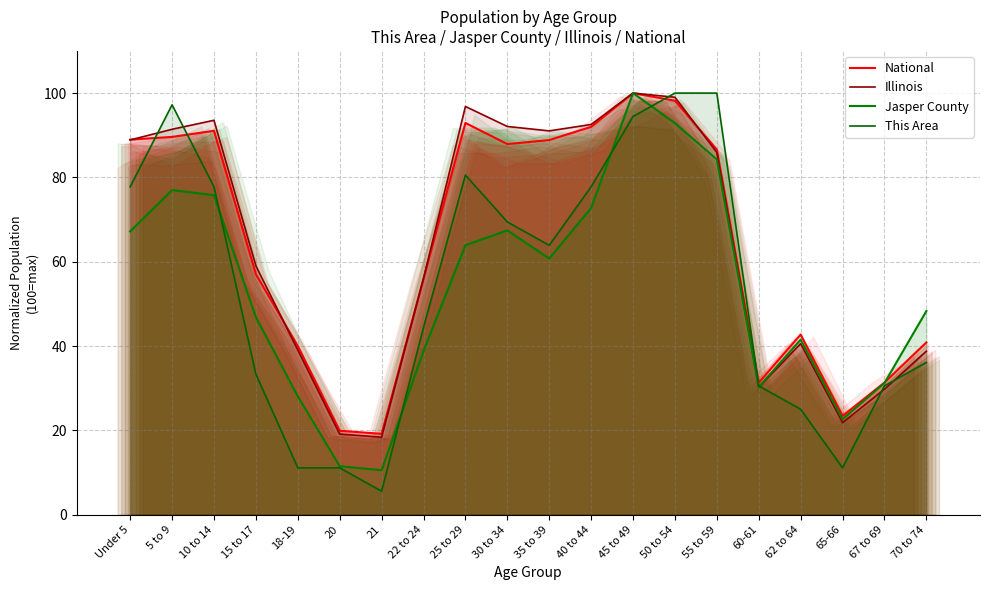

True or false: This Area and Jasper County cross at least once.

True